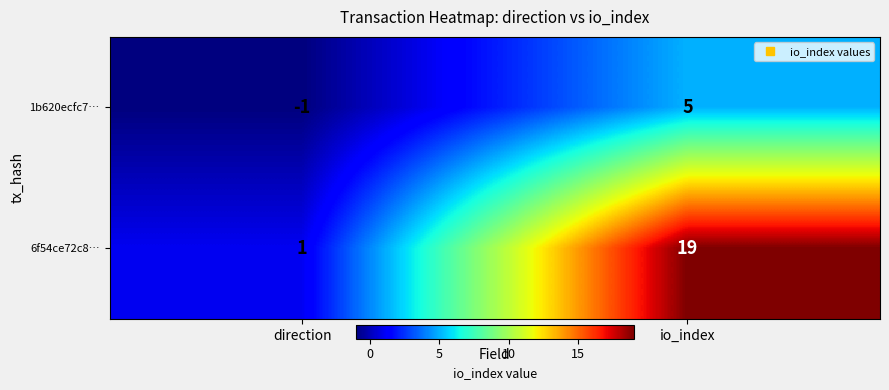

Which series changed the most between direction and io_index?

6f54ce72c8…